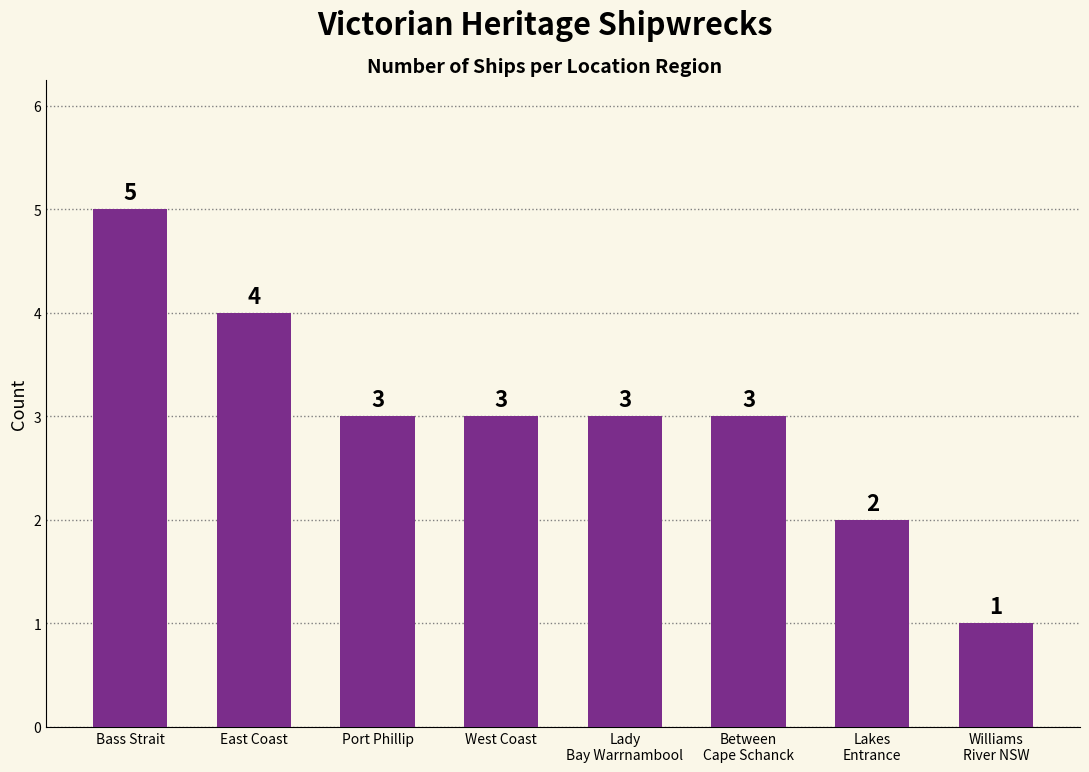

What value does the data have at Lady
Bay Warrnambool?

3